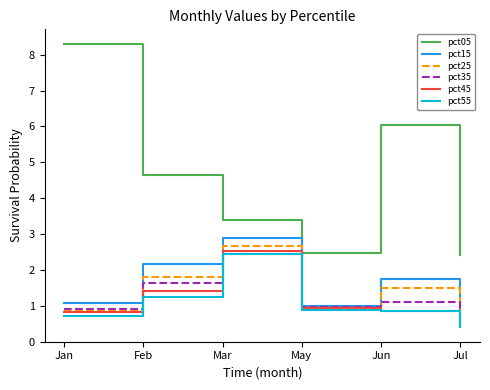

At which category is the sum across all series the highest?

Mar